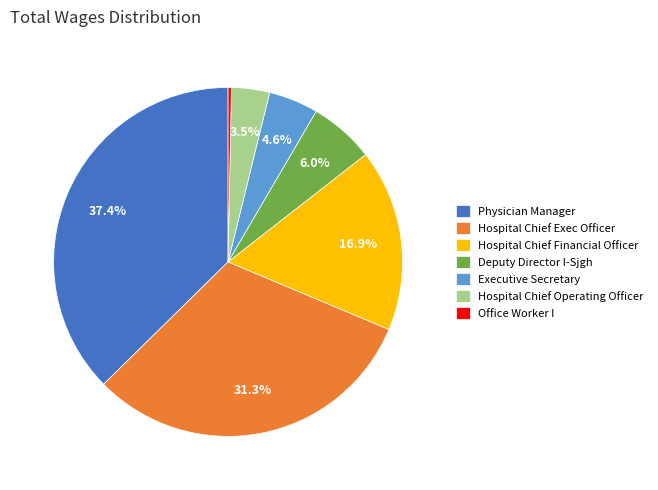

To the nearest percent, what is the difference between the largest and smallest slice percentages?

37%